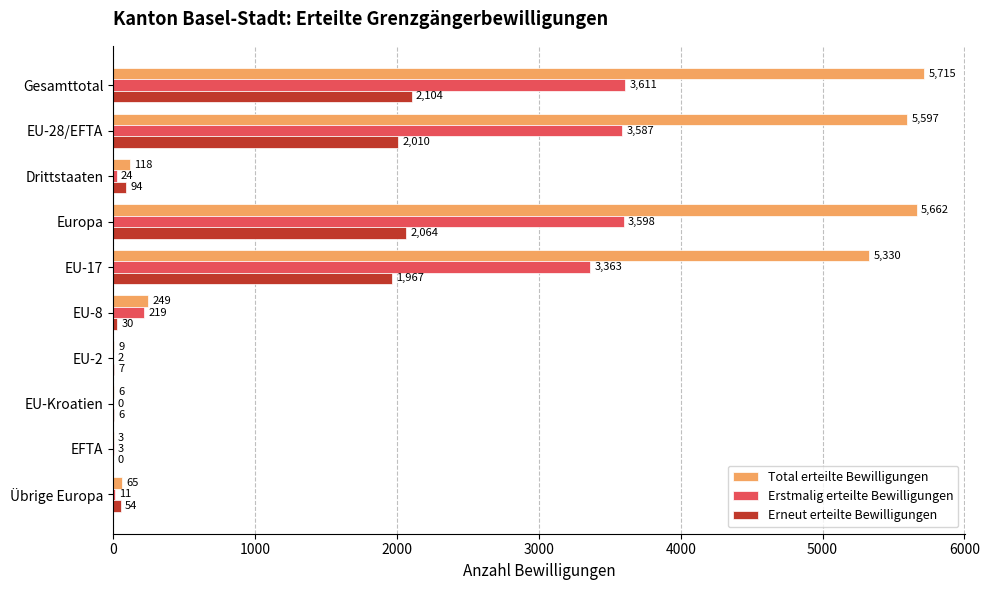

True or false: Total erteilte Bewilligungen has a value of 9 at EU-2.

True